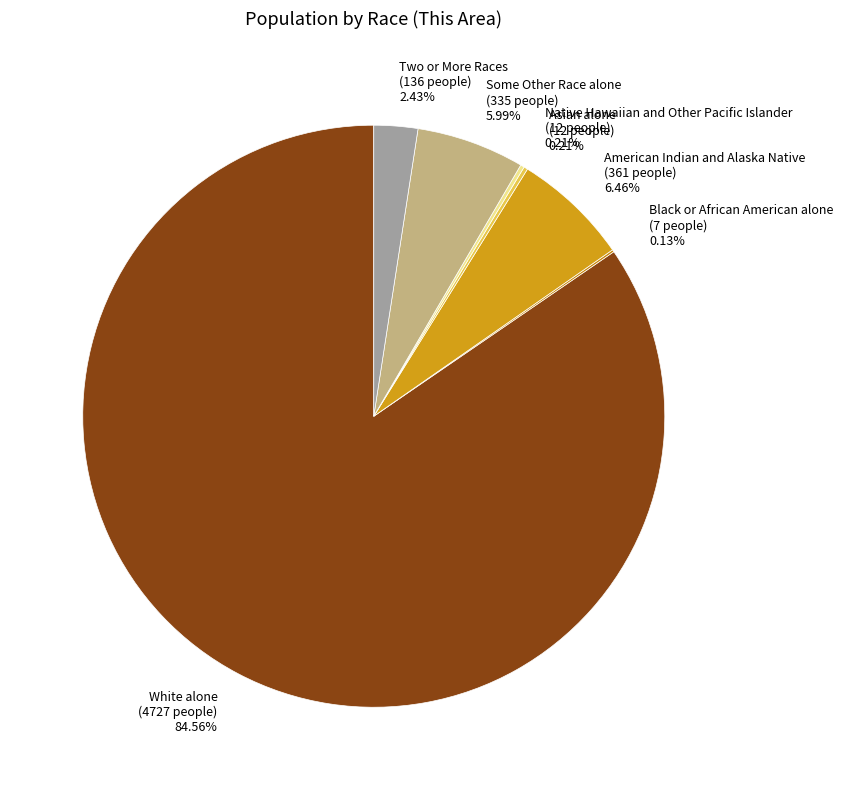

Is White alone (4727 people) 84.56% the majority of the pie?

Yes